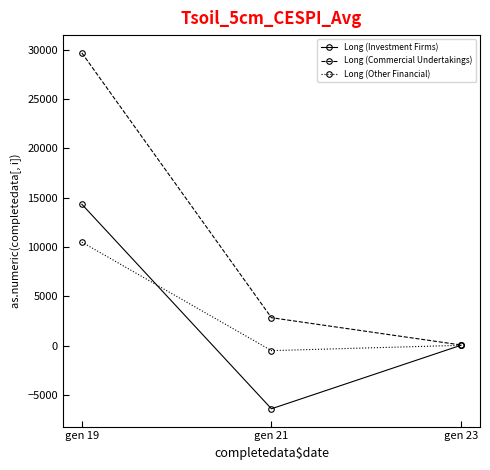

What is the highest value of the Long (Commercial Undertakings) series?

29676.0